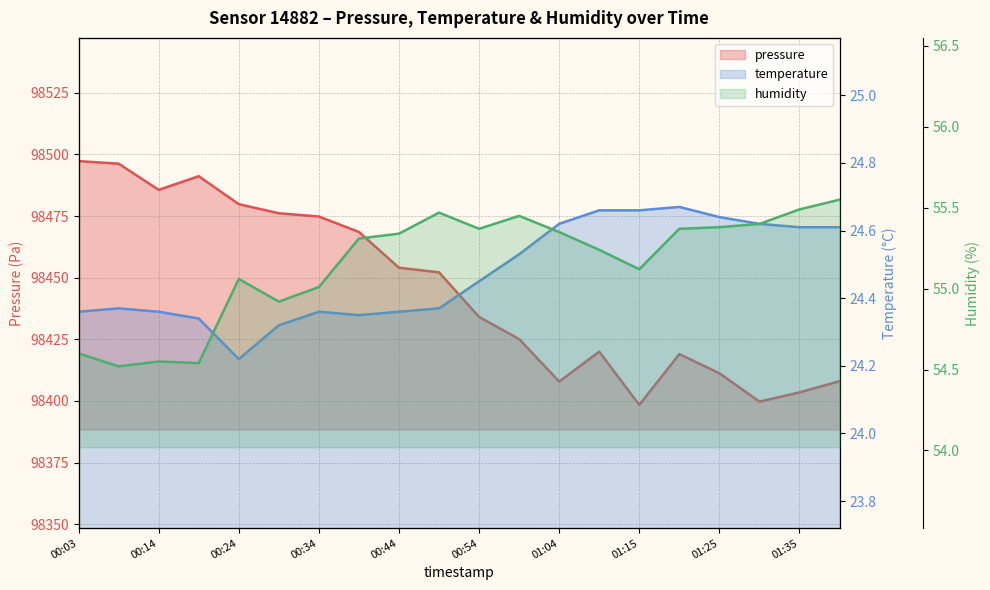

At which label is humidity closest to 55?

00:34